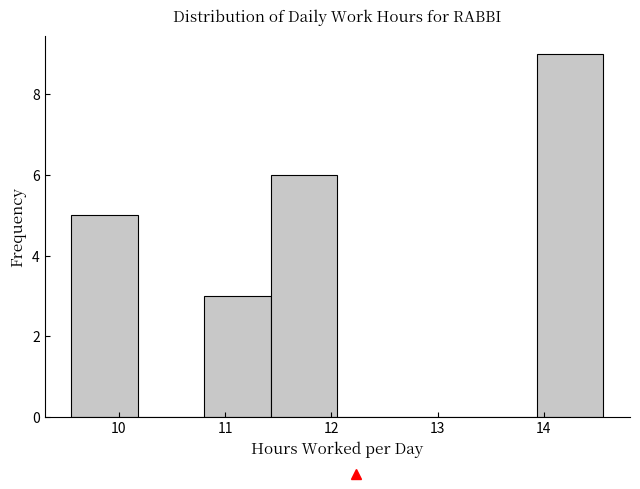

How tall is the bar that spans 10.8 to 11.4 on the x-axis? Neither the bar edges nor the heights are printed on the chart, so give them approximately, as read against the axes.

3